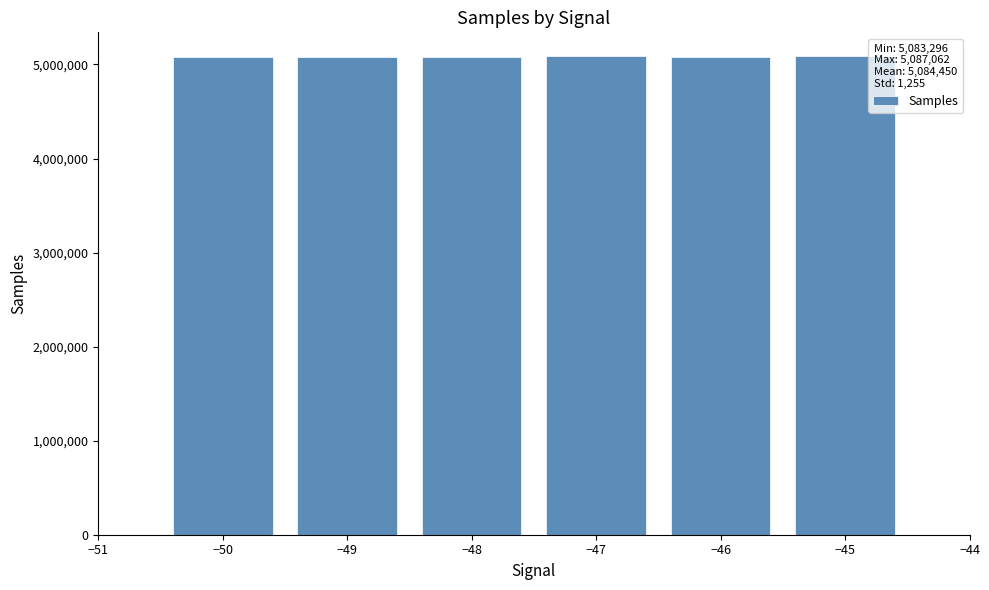

What is the greatest value displayed?

5087062.1